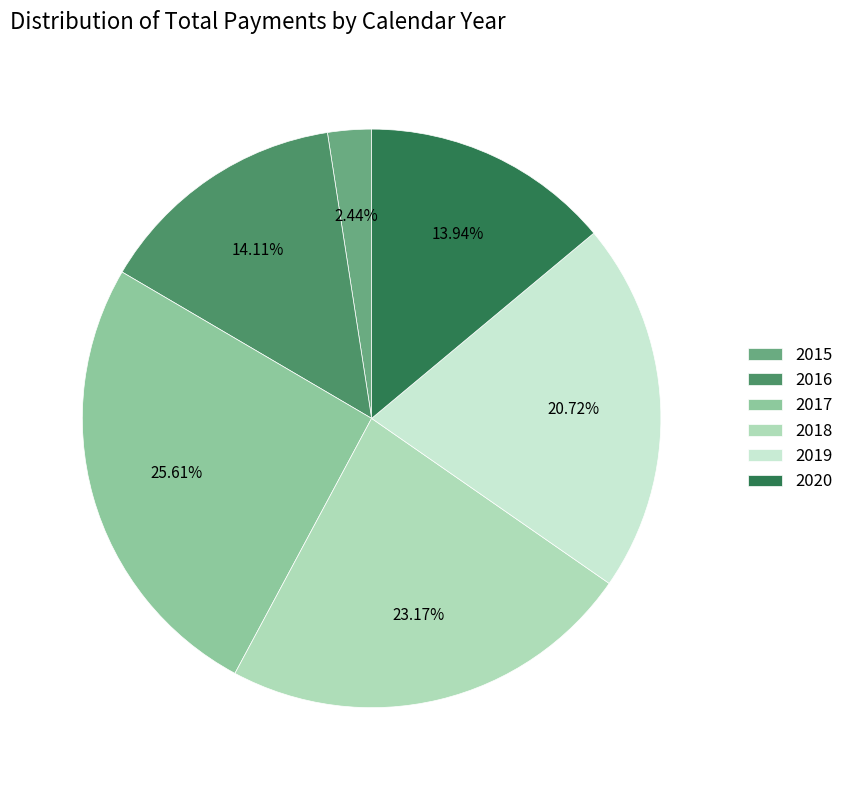

To the nearest percent, what is the average slice percentage?

17%